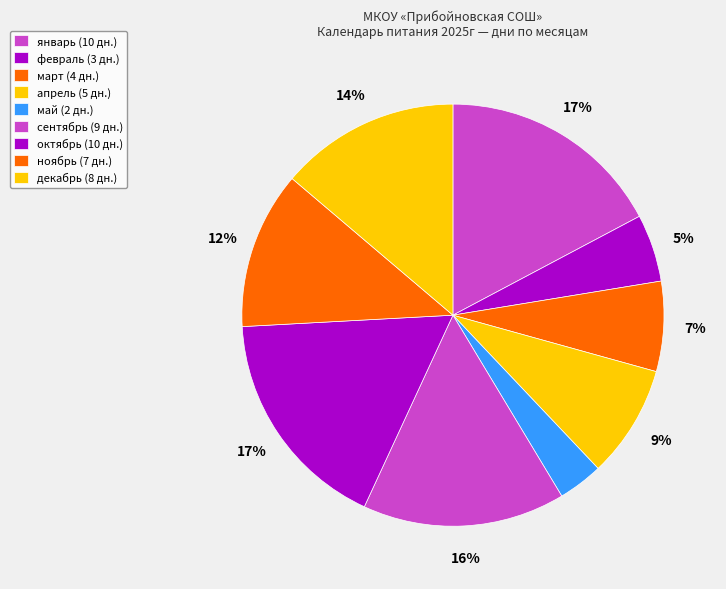

How many segments does this pie chart have?

9